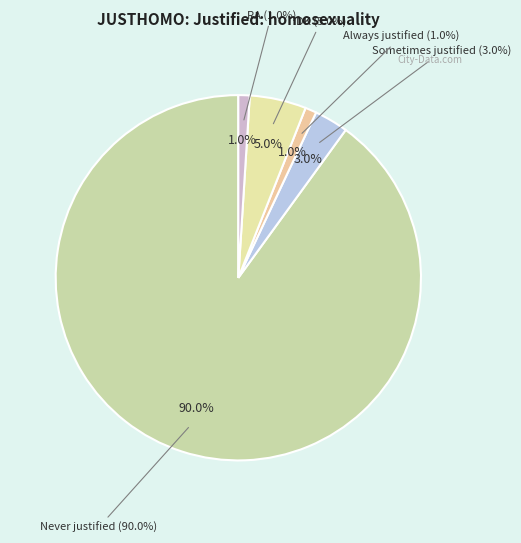

What is the ratio of the value at RA to the value at DK?

0.2